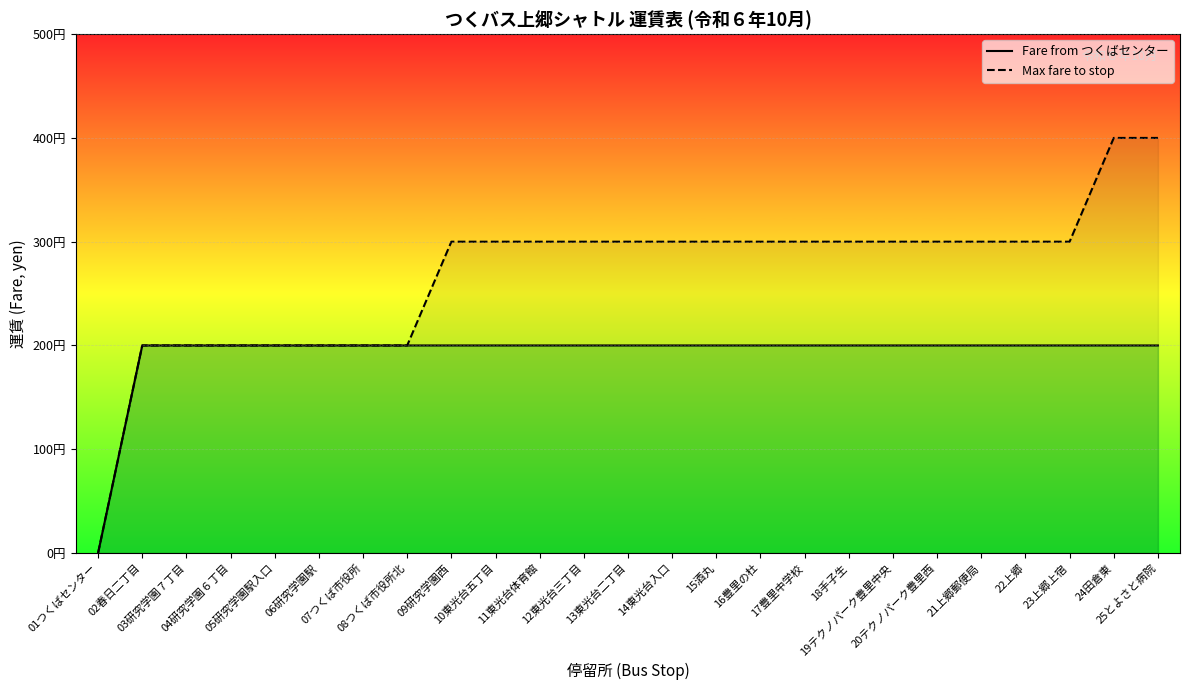

What is the value of the Fare from つくばセンター point at the 12th from the left?

200